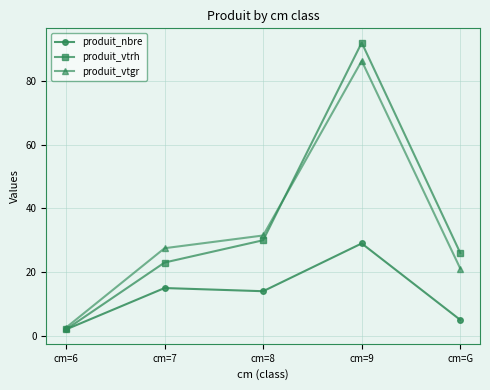

Does the chart display data point markers on the line(s)?

Yes